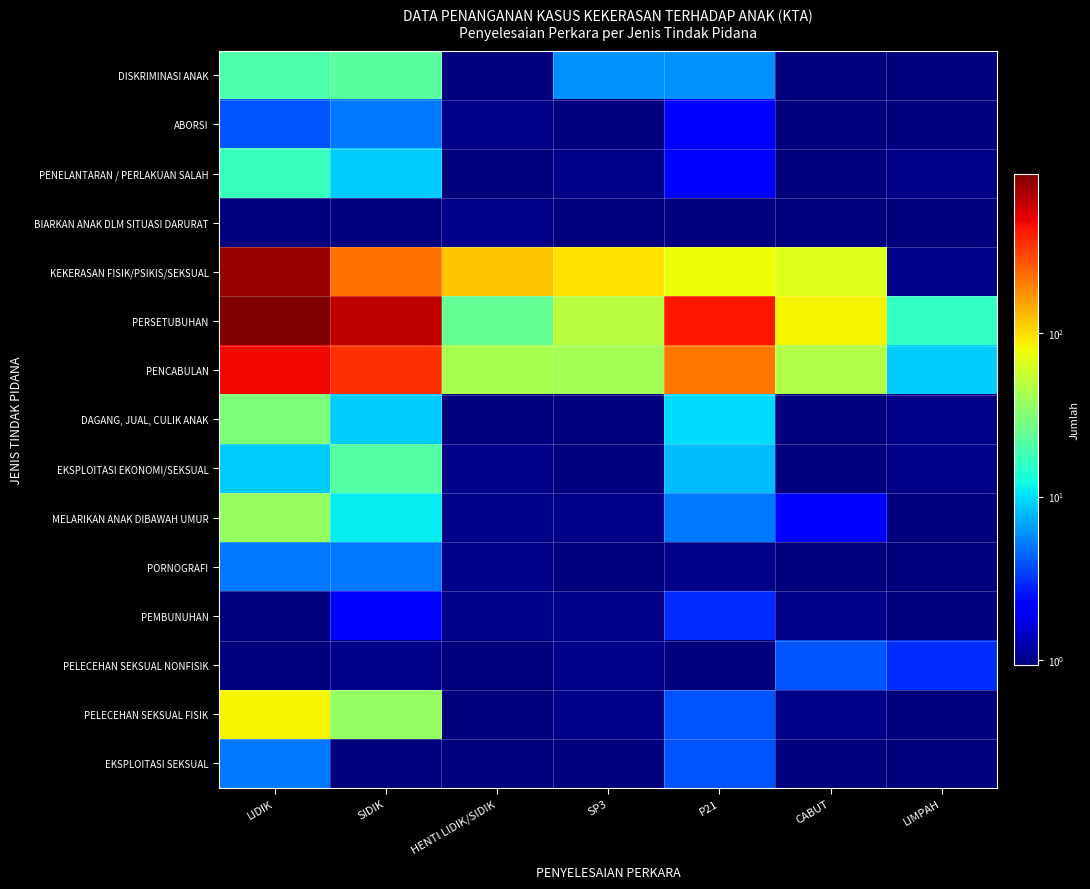

Reading left to right, extract all data points from this chart.

DISKRIMINASI ANAK: LIDIK=20.0	SIDIK=22.0	HENTI LIDIK/SIDIK=0.1	SP3=6.0	P21=6.0	CABUT=0.1	LIMPAH=0.1
ABORSI: LIDIK=4.0	SIDIK=5.0	HENTI LIDIK/SIDIK=1.0	SP3=0.1	P21=2.0	CABUT=0.1	LIMPAH=0.1
PENELANTARAN / PERLAKUAN SALAH: LIDIK=17.0	SIDIK=9.0	HENTI LIDIK/SIDIK=0.1	SP3=1.0	P21=2.0	CABUT=0.1	LIMPAH=1.0
BIARKAN ANAK DLM SITUASI DARURAT: LIDIK=0.1	SIDIK=0.1	HENTI LIDIK/SIDIK=1.0	SP3=0.1	P21=0.1	CABUT=0.1	LIMPAH=0.1
KEKERASAN FISIK/PSIKIS/SEKSUAL: LIDIK=799.0	SIDIK=219.0	HENTI LIDIK/SIDIK=119.0	SP3=96.0	P21=78.0	CABUT=67.0	LIMPAH=1.0
PERSETUBUHAN: LIDIK=936.0	SIDIK=633.0	HENTI LIDIK/SIDIK=24.0	SP3=49.0	P21=424.0	CABUT=83.0	LIMPAH=16.0
PENCABULAN: LIDIK=476.0	SIDIK=349.0	HENTI LIDIK/SIDIK=43.0	SP3=42.0	P21=210.0	CABUT=46.0	LIMPAH=9.0
DAGANG, JUAL, CULIK ANAK: LIDIK=30.0	SIDIK=9.0	HENTI LIDIK/SIDIK=0.1	SP3=0.1	P21=10.0	CABUT=0.1	LIMPAH=1.0
EKSPLOITASI EKONOMI/SEKSUAL: LIDIK=9.0	SIDIK=21.0	HENTI LIDIK/SIDIK=1.0	SP3=0.1	P21=8.0	CABUT=0.1	LIMPAH=1.0
MELARIKAN ANAK DIBAWAH UMUR: LIDIK=37.0	SIDIK=11.0	HENTI LIDIK/SIDIK=1.0	SP3=1.0	P21=5.0	CABUT=2.0	LIMPAH=0.1
PORNOGRAFI: LIDIK=5.0	SIDIK=5.0	HENTI LIDIK/SIDIK=1.0	SP3=0.1	P21=1.0	CABUT=0.1	LIMPAH=0.1
PEMBUNUHAN: LIDIK=0.1	SIDIK=2.0	HENTI LIDIK/SIDIK=1.0	SP3=1.0	P21=3.0	CABUT=1.0	LIMPAH=0.1
PELECEHAN SEKSUAL NONFISIK: LIDIK=0.1	SIDIK=1.0	HENTI LIDIK/SIDIK=0.1	SP3=1.0	P21=0.1	CABUT=4.0	LIMPAH=3.0
PELECEHAN SEKSUAL FISIK: LIDIK=83.0	SIDIK=36.0	HENTI LIDIK/SIDIK=0.1	SP3=1.0	P21=4.0	CABUT=1.0	LIMPAH=0.1
EKSPLOITASI SEKSUAL: LIDIK=5.0	SIDIK=0.1	HENTI LIDIK/SIDIK=0.1	SP3=0.1	P21=4.0	CABUT=0.1	LIMPAH=0.1